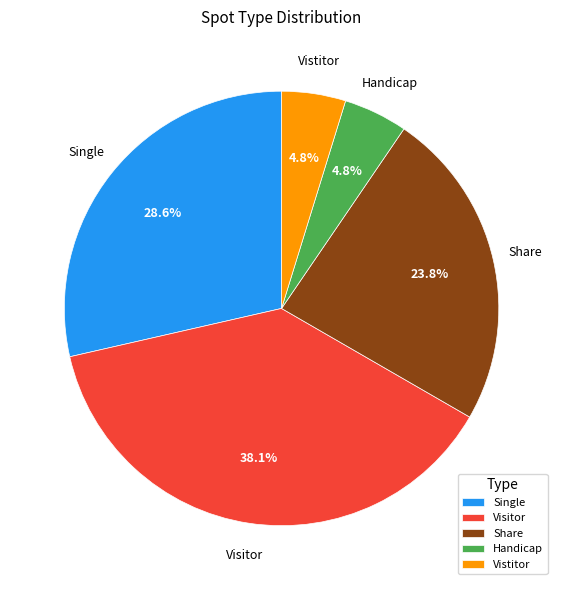

What is the ratio of the value at Handicap to the value at Share?

0.2